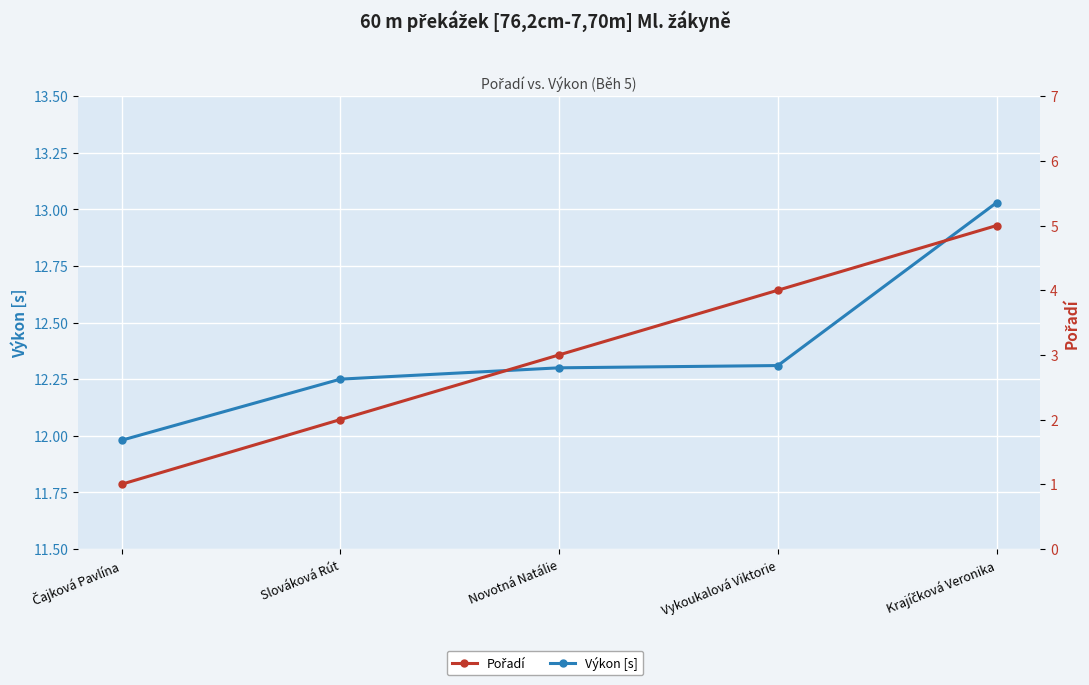

How many data points in Pořadí are less than 3?

2